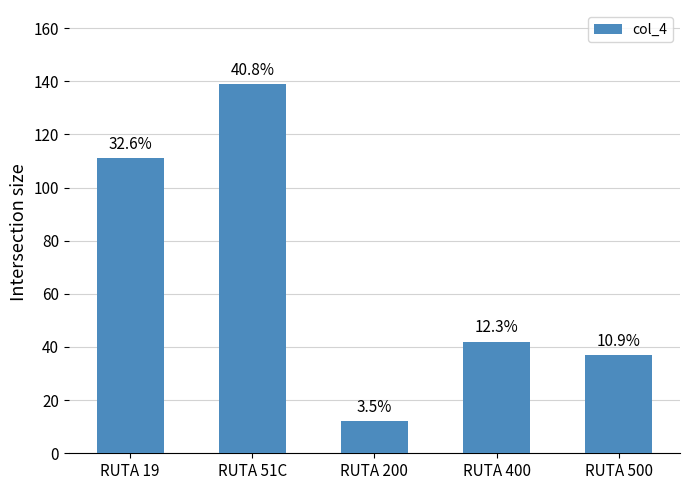

How many bars are there in total?

5